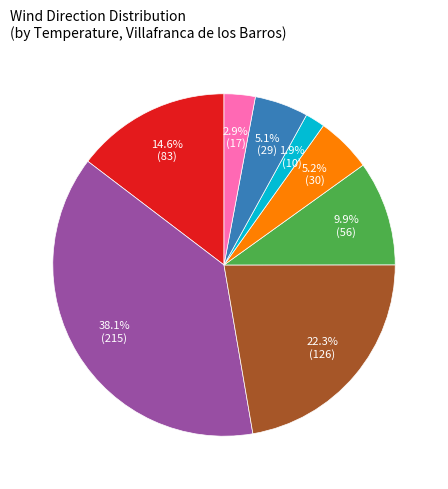

Is there any slice that represents more than half of the pie?

No